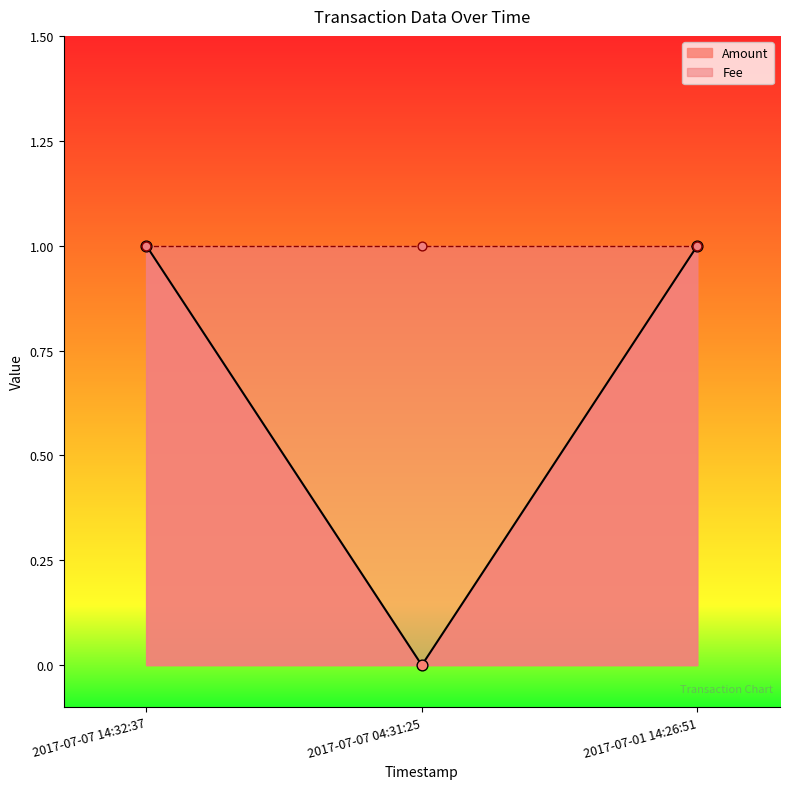

At how many categories does at least one series exceed 0?

3